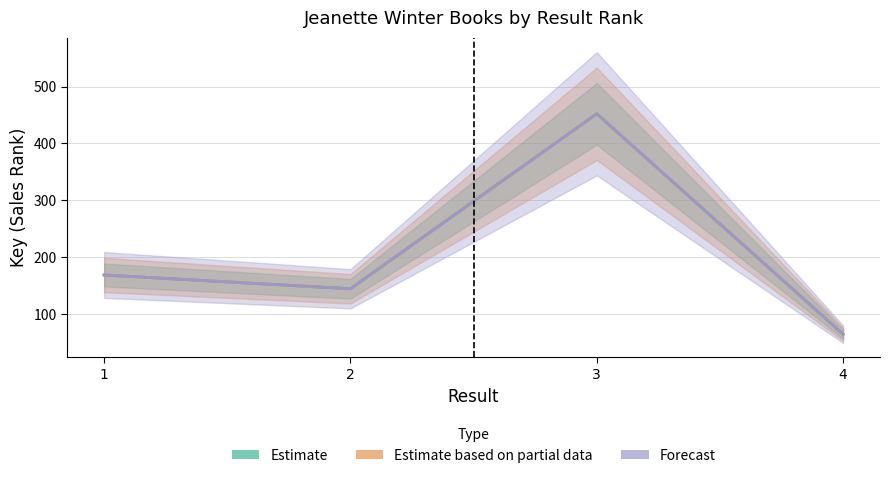

What is the difference between the maximum and minimum values in the Forecast series?

388.2